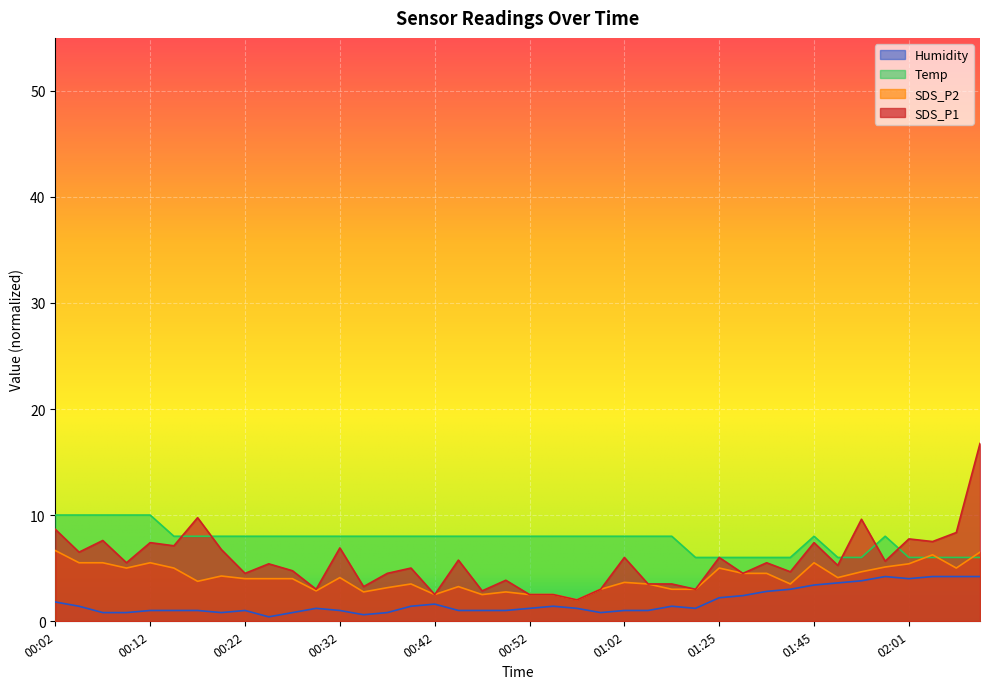

Between 00:04 and 00:47, which series saw the biggest shift?

SDS_P1